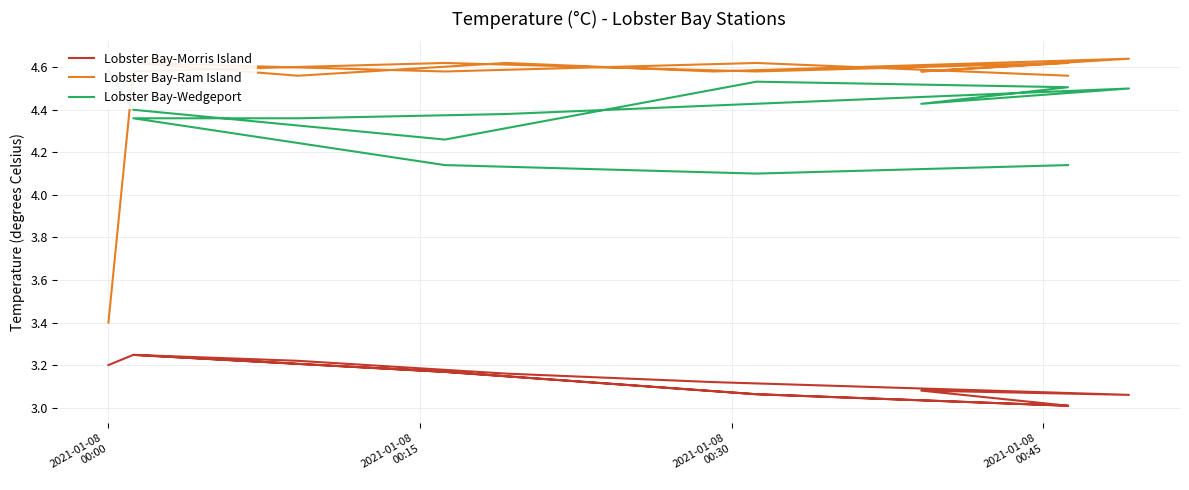

What are all the series names shown in the legend?

Lobster Bay-Morris Island, Lobster Bay-Ram Island, Lobster Bay-Wedgeport